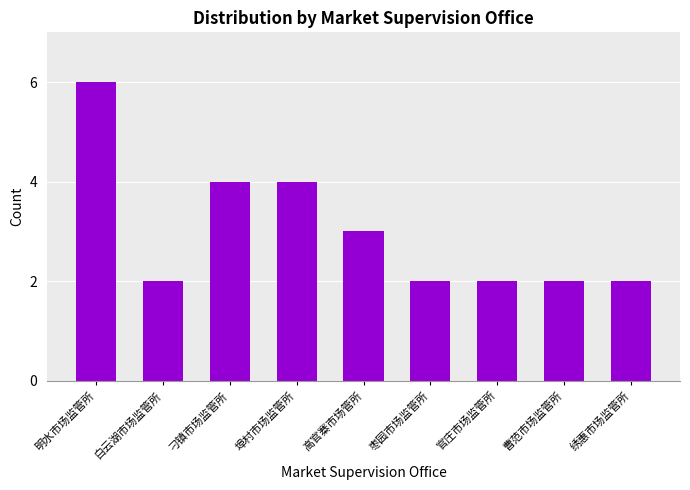

Reading left to right, what are all the values shown in this chart?

明水市场监管所=6	白云湖市场监管所=2	刁镇市场监管所=4	埠村市场监管所=4	高官寨市场管所=3	枣园市场监管所=2	官庄市场监管所=2	曹范市场监管所=2	绣惠市场监管所=2